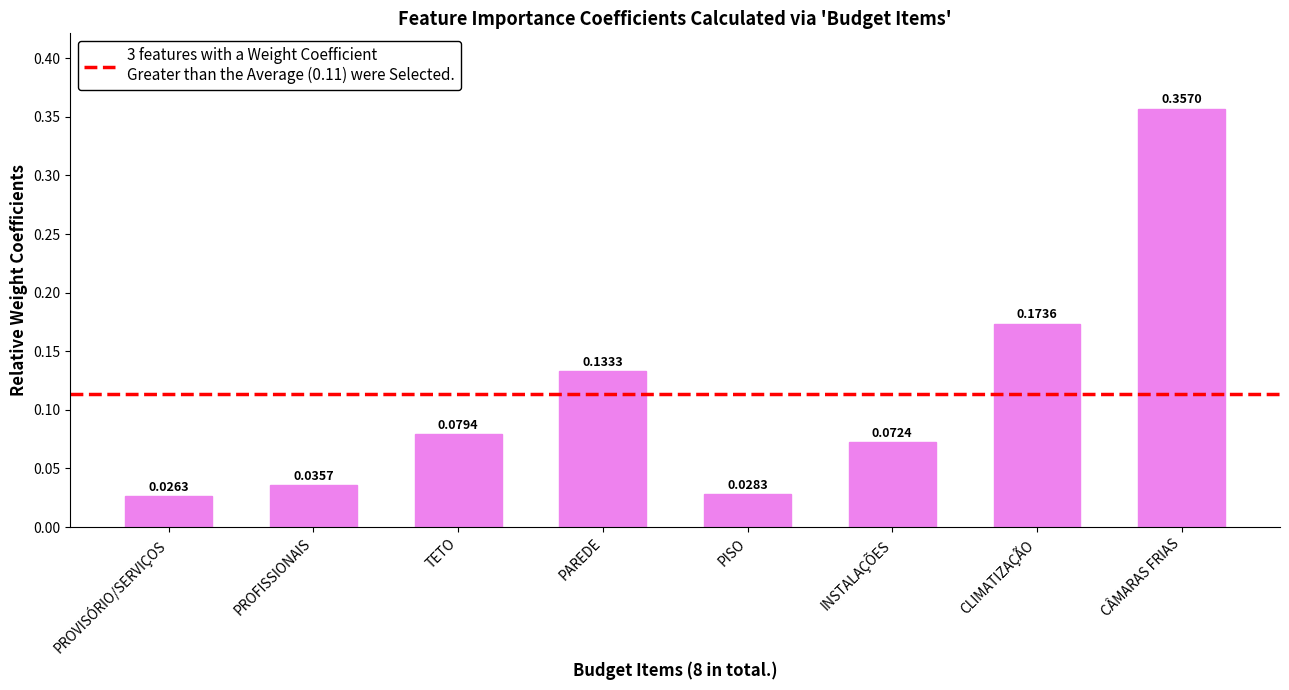

Where is the data nearest to the value 0?

PROVISÓRIO/SERVIÇOS